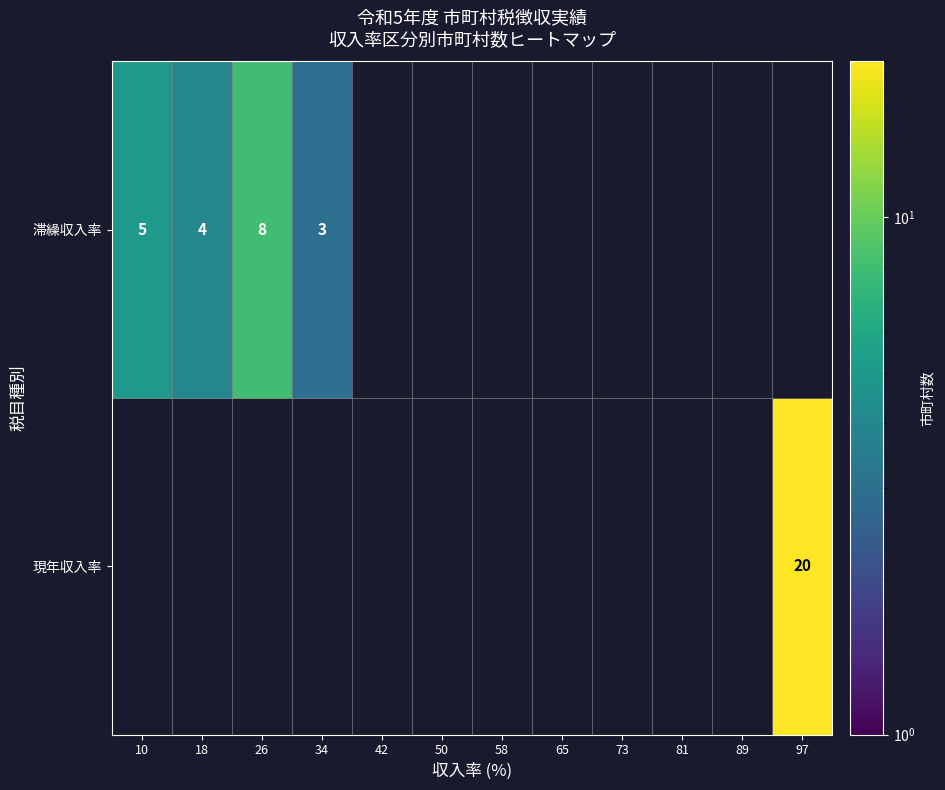

True or false: 滞繰収入率 has a value of 4 at 18.

True